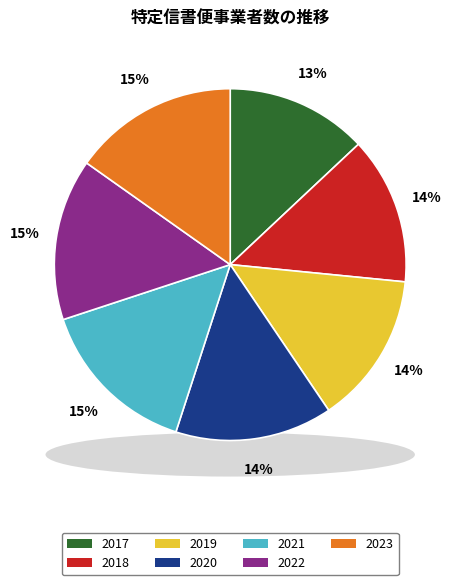

What is the smallest slice in the pie chart?

2017